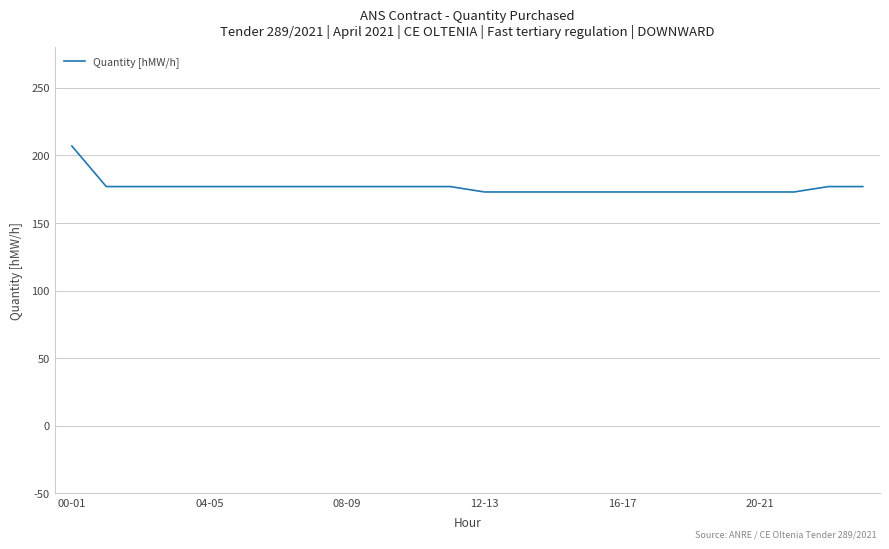

What is the greatest value displayed?

207